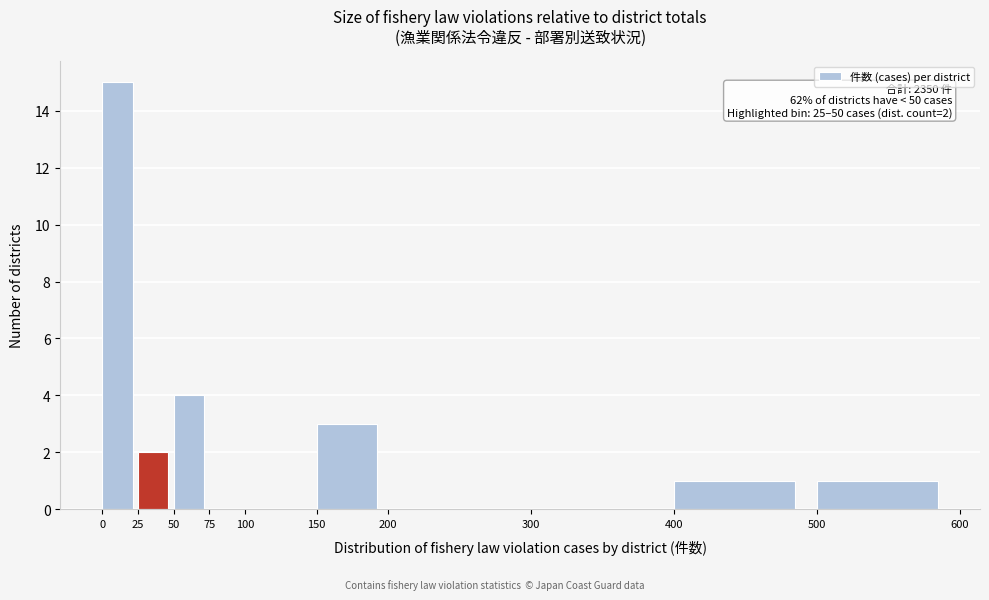

Which range on the x-axis has the tallest bar?

0 to 25